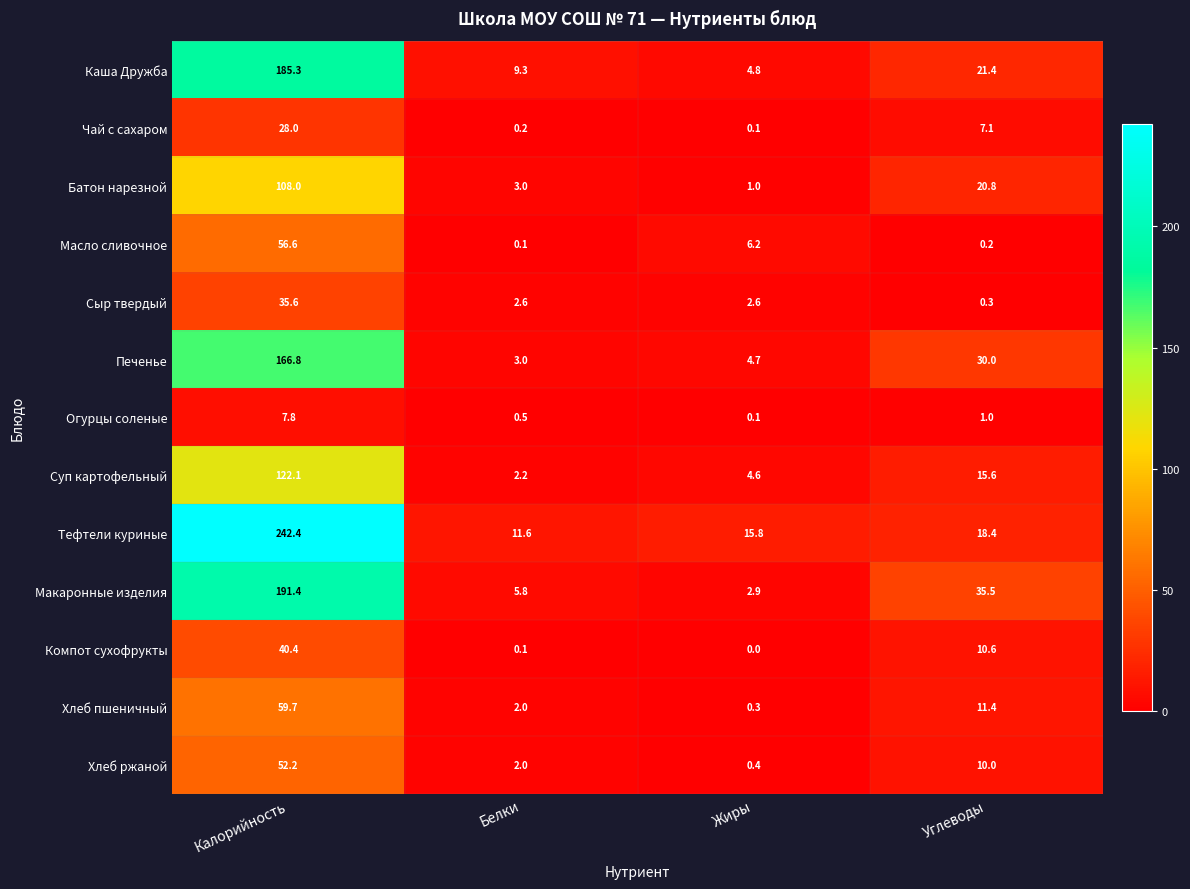

At which category is the sum across all series the highest?

Калорийность